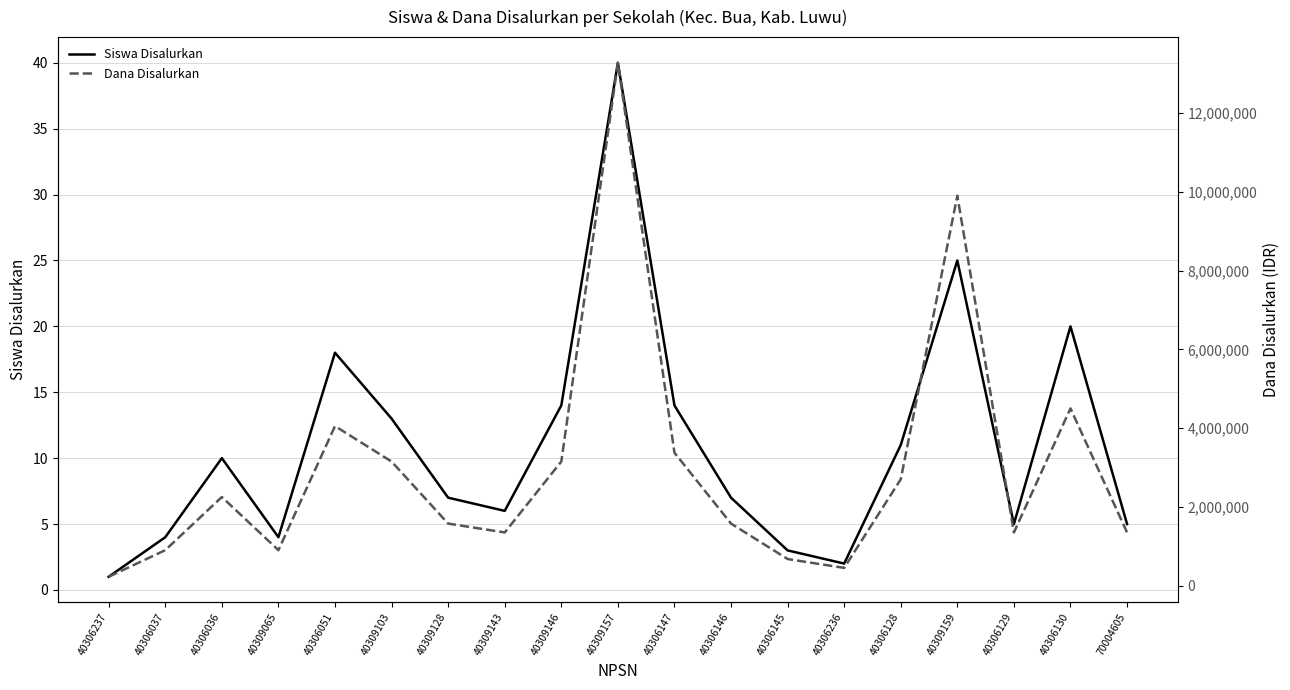

Is it true that Dana Disalurkan equals 450000 at 40306236?

True